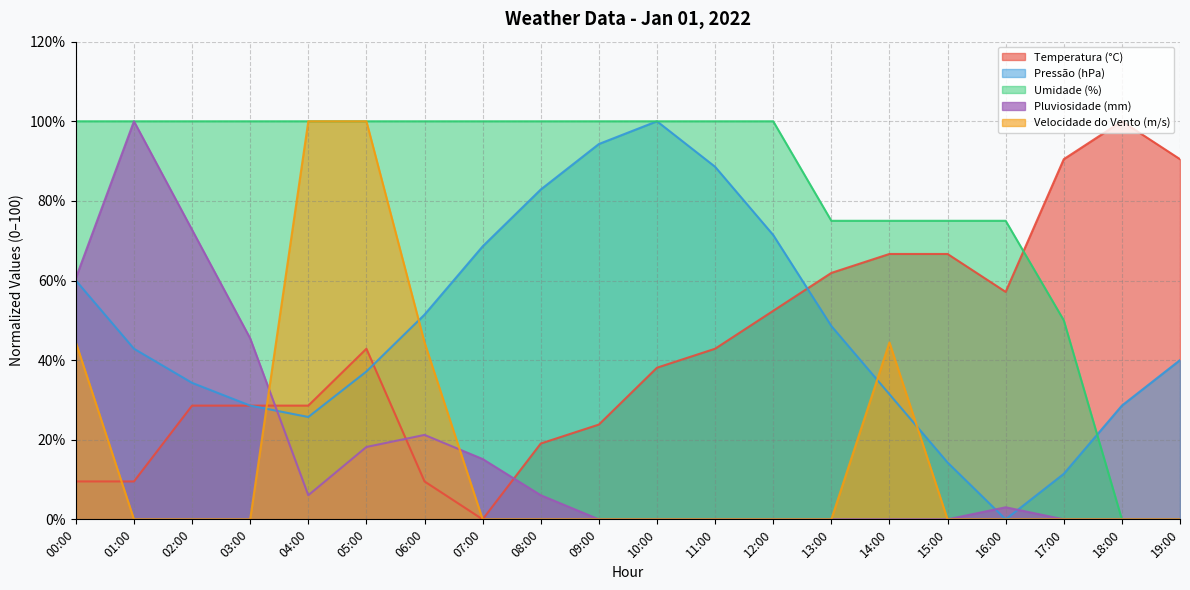

What is the difference between the maximum and minimum values in the Pressão (hPa) series?

100.0